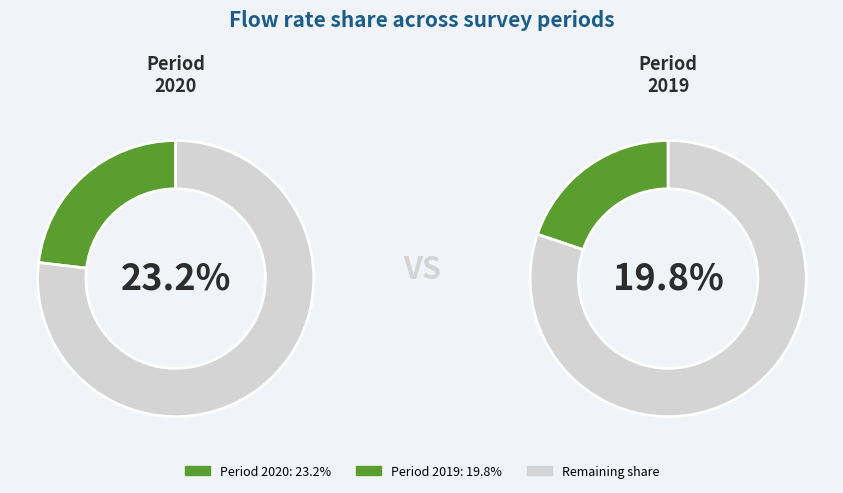

True or false: 2022 accounts for 0% of the total.

True